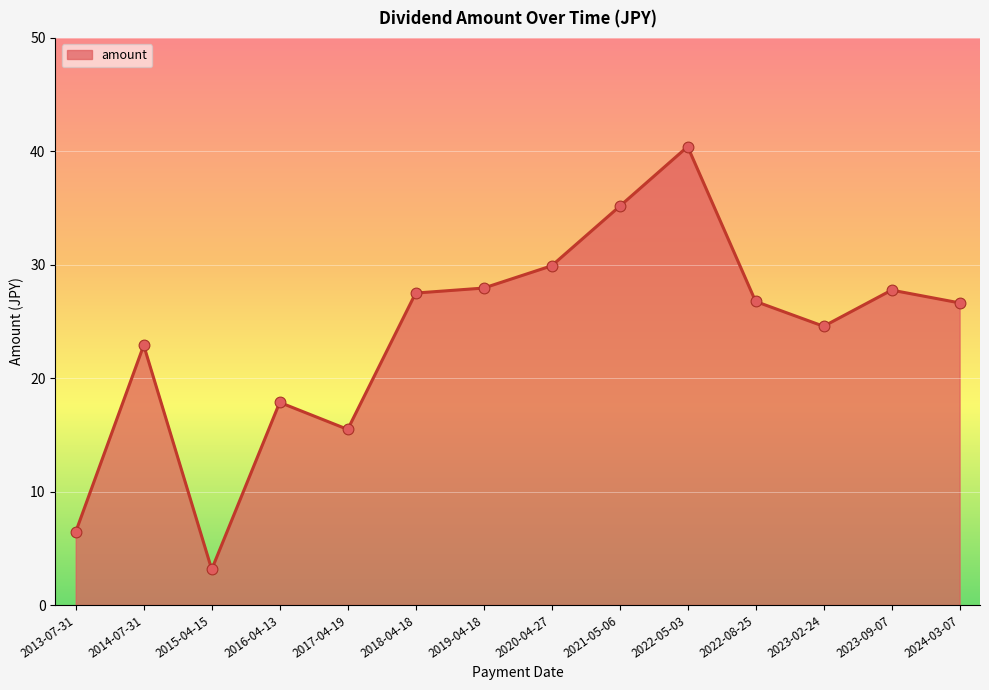

What is the change in value from 2014-07-31 to 2023-09-07?

+4.9